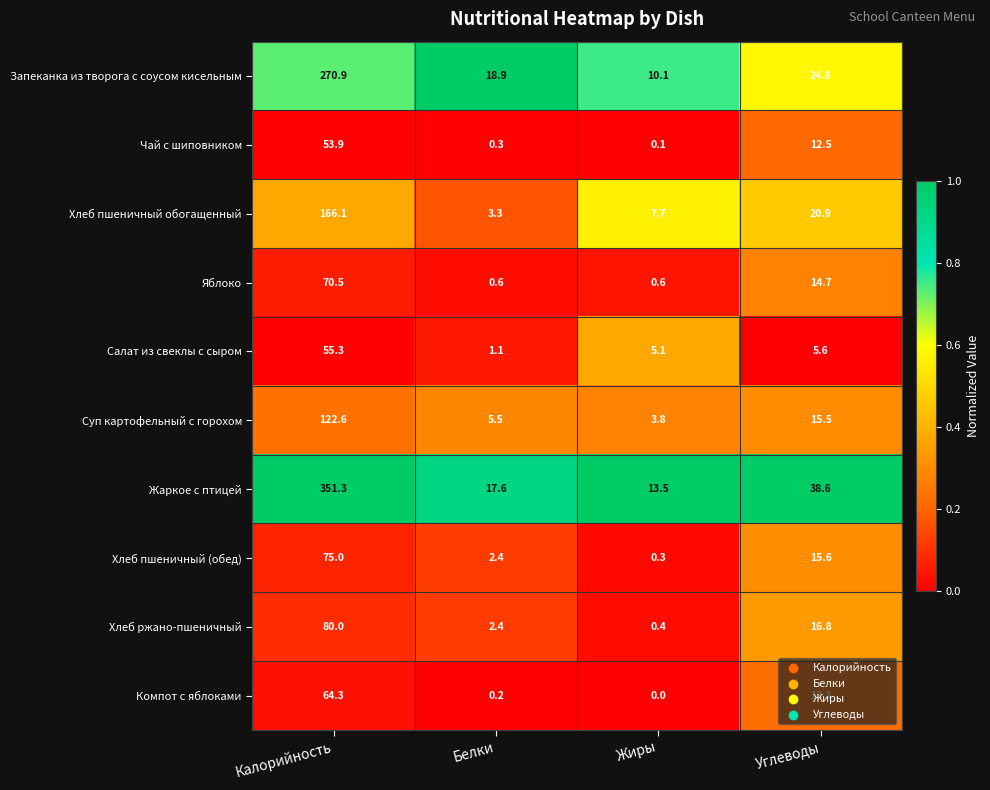

Is it true that Хлеб пшеничный обогащенный equals 0.8 at Белки?

False